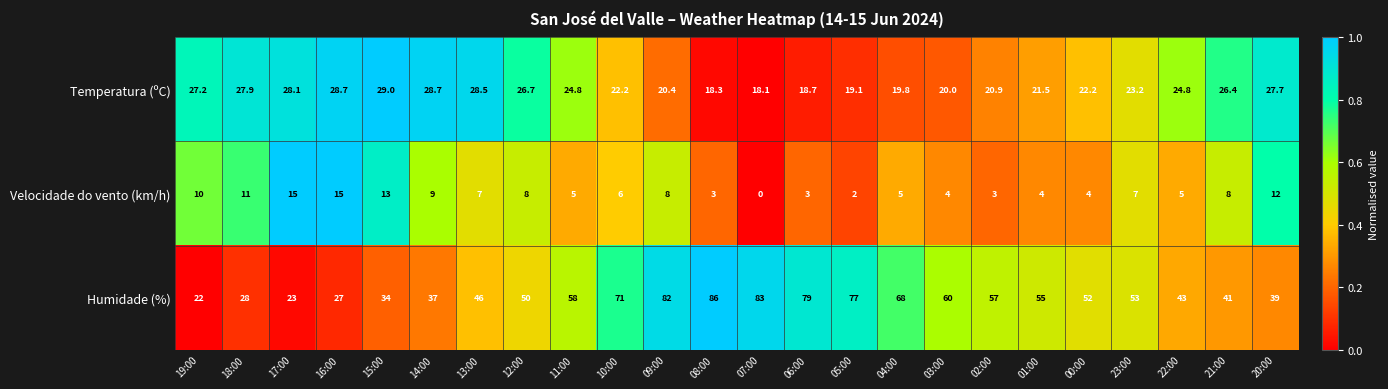

Rank the series by their average value, from lowest to highest.

Velocidade do vento (km/h), Temperatura (ºC), Humidade (%)